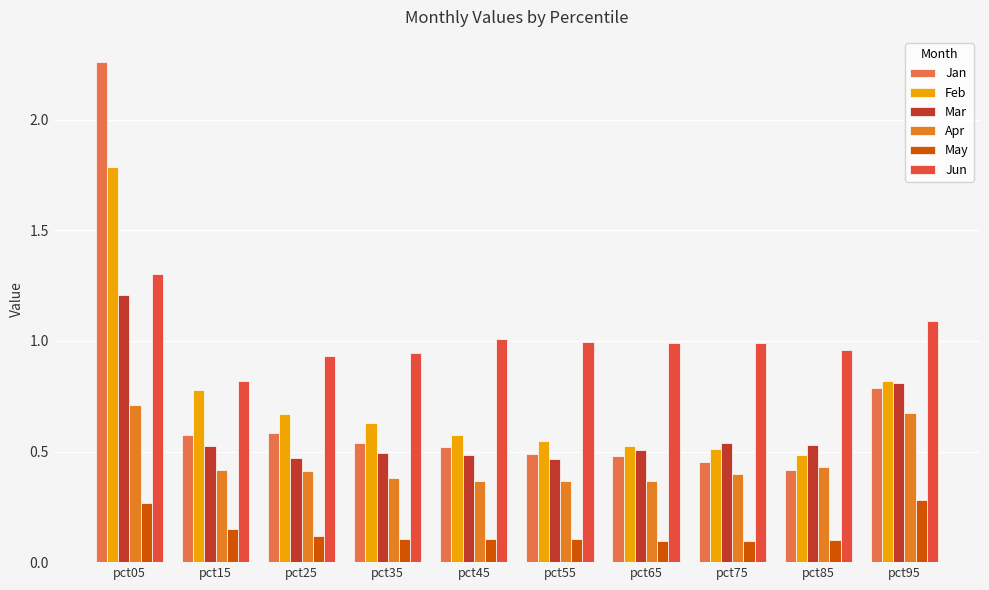

What is the difference between the highest and lowest values at pct05?

2.0